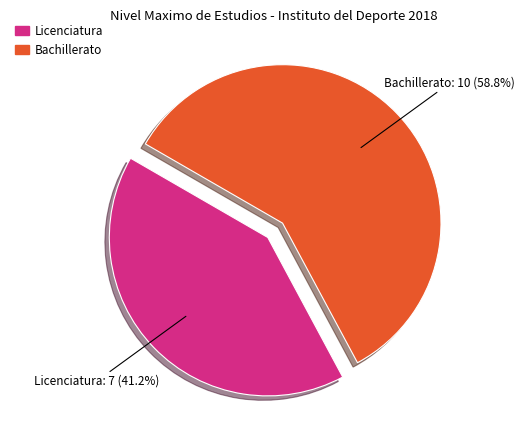

To the nearest percent, what portion does Licenciatura represent?

41%